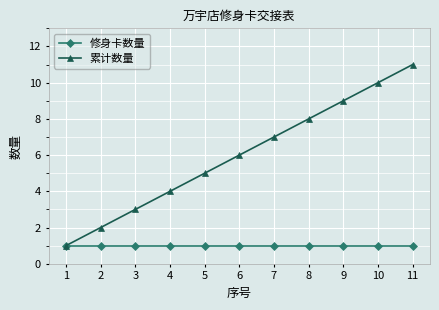

What is the total value across all series at 4?

5